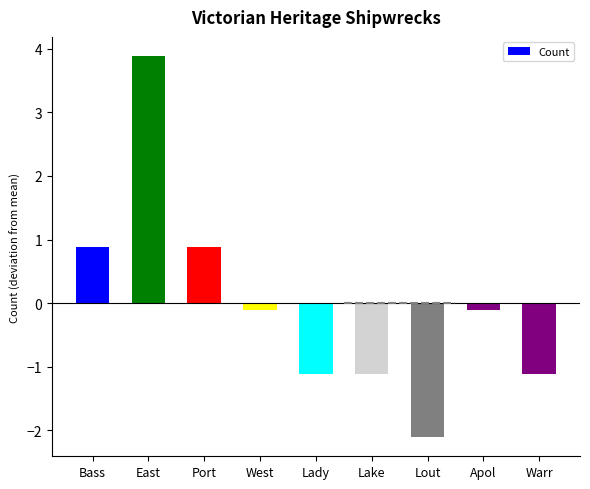

What is the label of the 5th bar from the right?

Lady